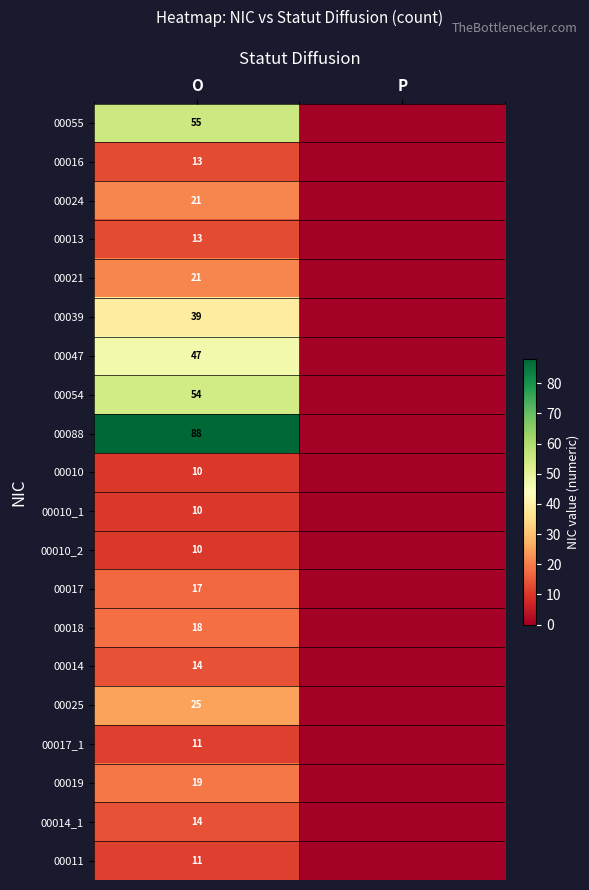

Which category has the lowest value across all series?

P